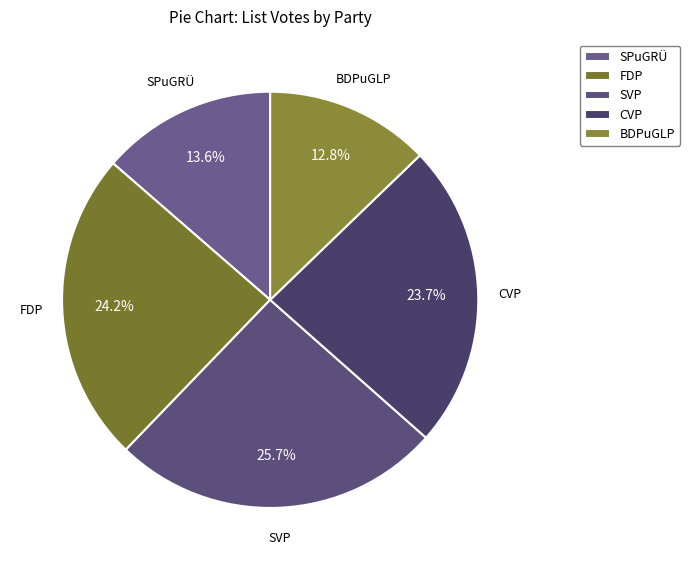

To the nearest percent, what percentage of the pie is SPuGRÜ?

14%